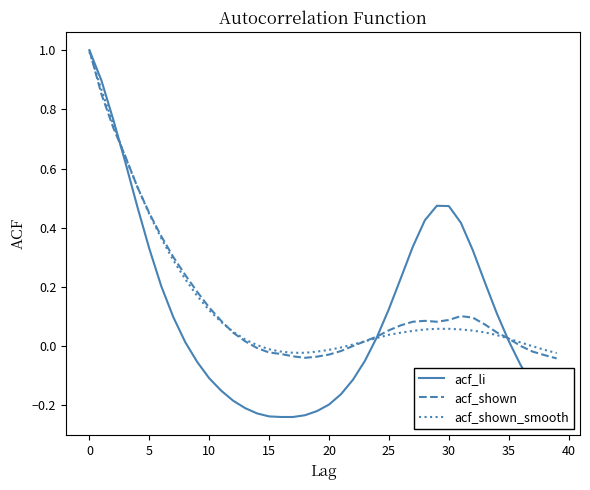

What is the maximum value for acf_li?

1.0